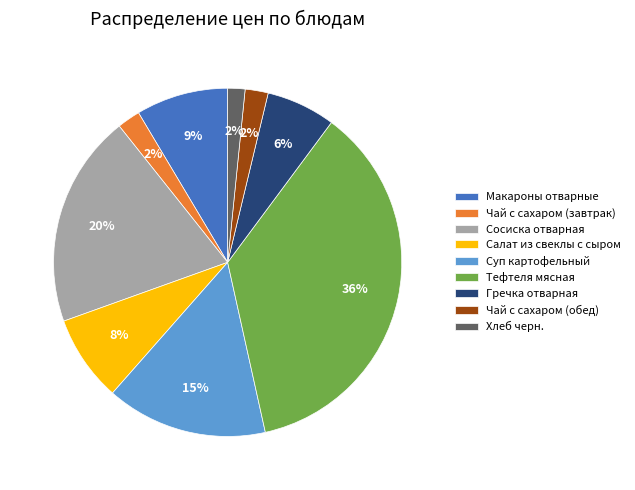

What percentage is the Гречка отварная slice, to the nearest percent?

6%